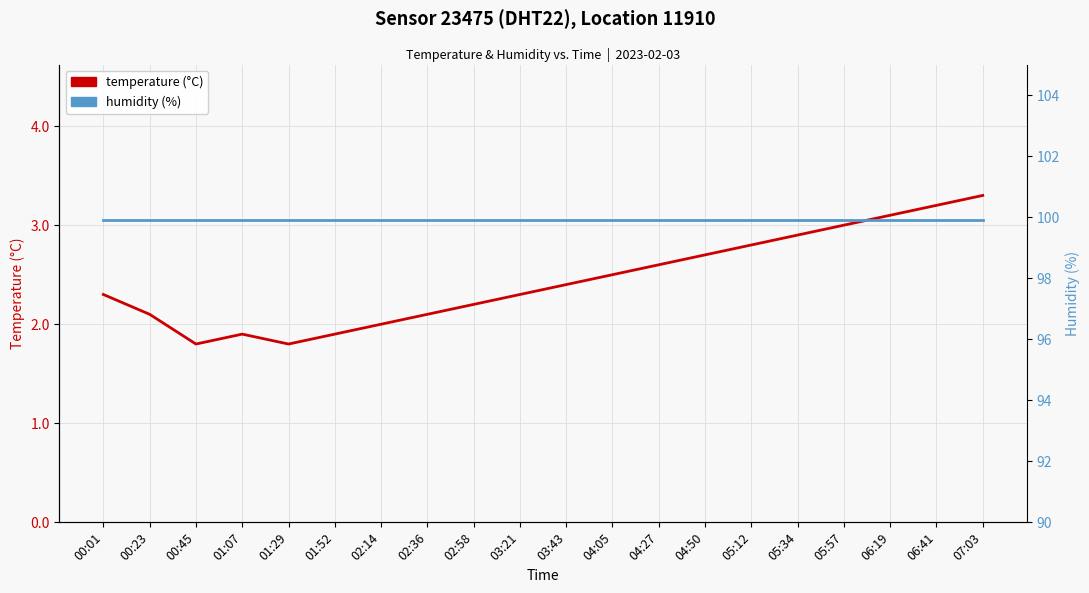

True or false: temperature (°C) has a value of 3.3 at 07:03.

True